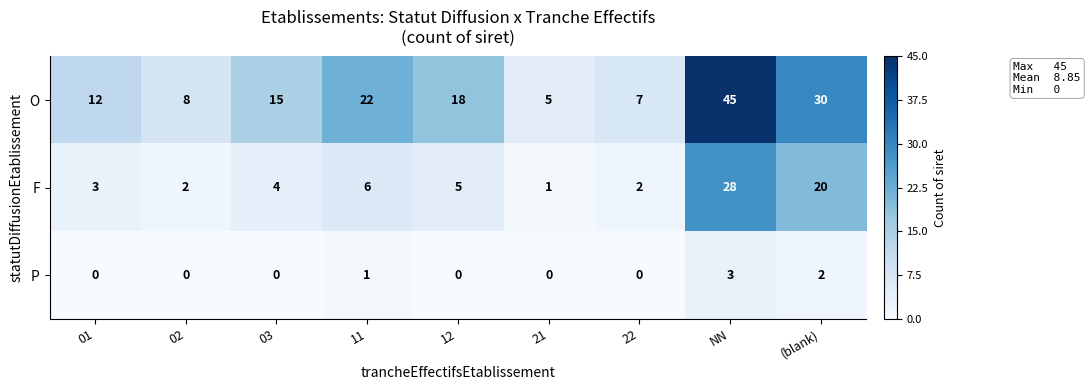

Which category has the highest value across all series?

NN